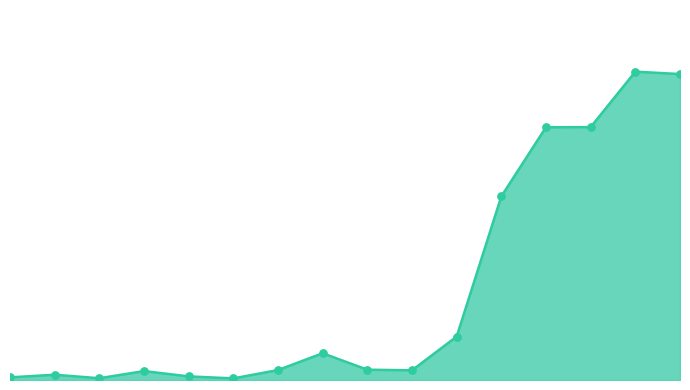

Which series has the largest Y range (max minus min)?

helmet